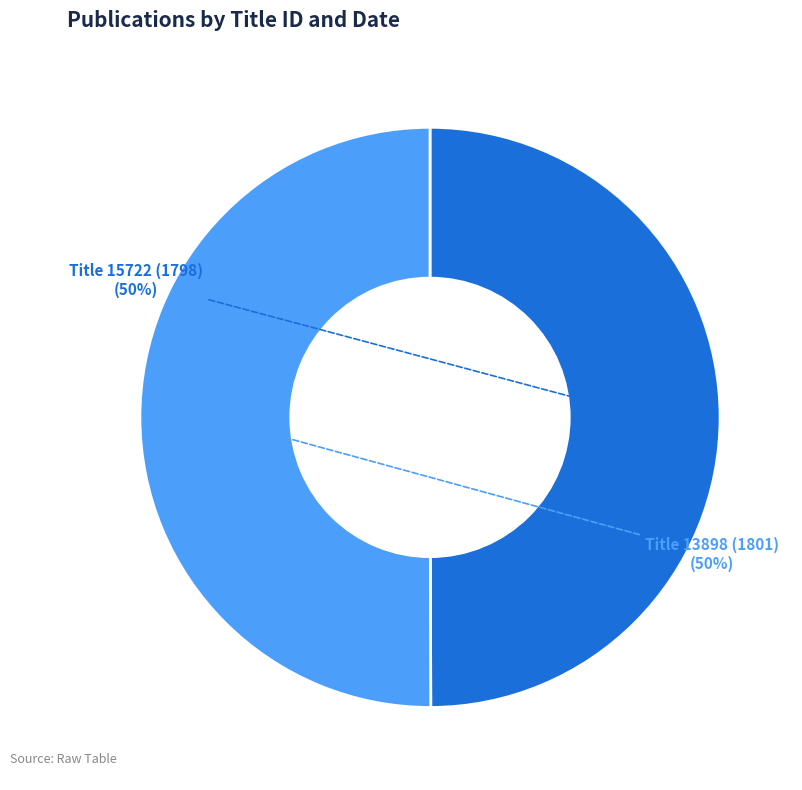

Combined, do Title 15722 (1798) and Title 13898 (1801) account for over 50%?

Yes